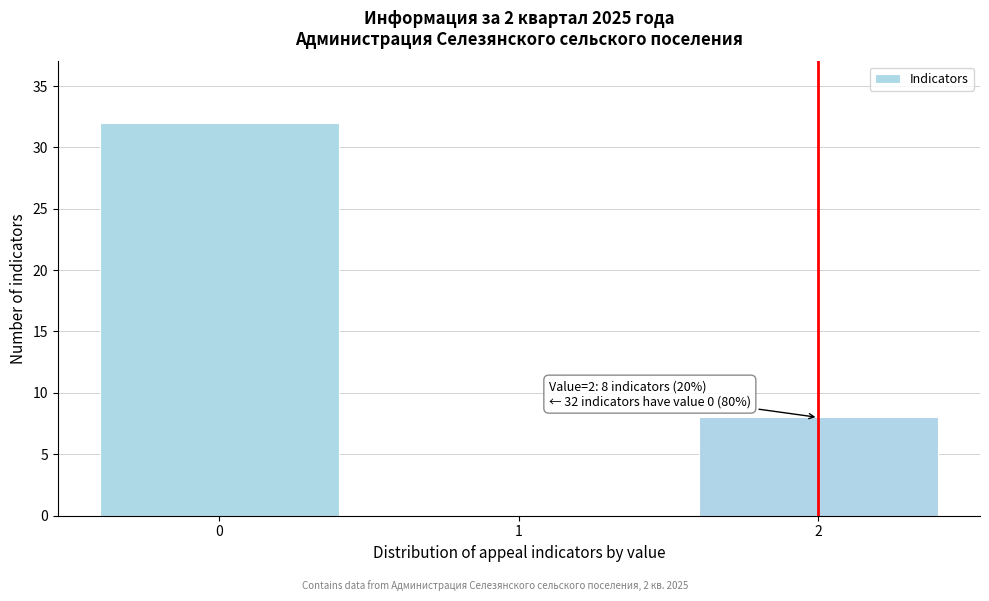

Over which range of the x-axis is the bar tallest?

-0.5 to 0.5